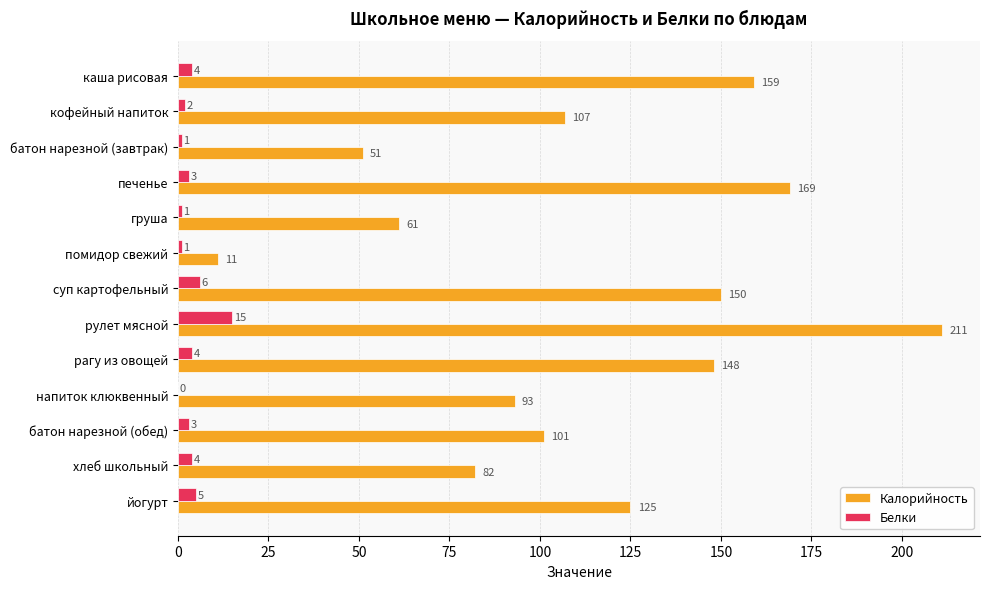

Which series has the largest total across all categories?

Калорийность